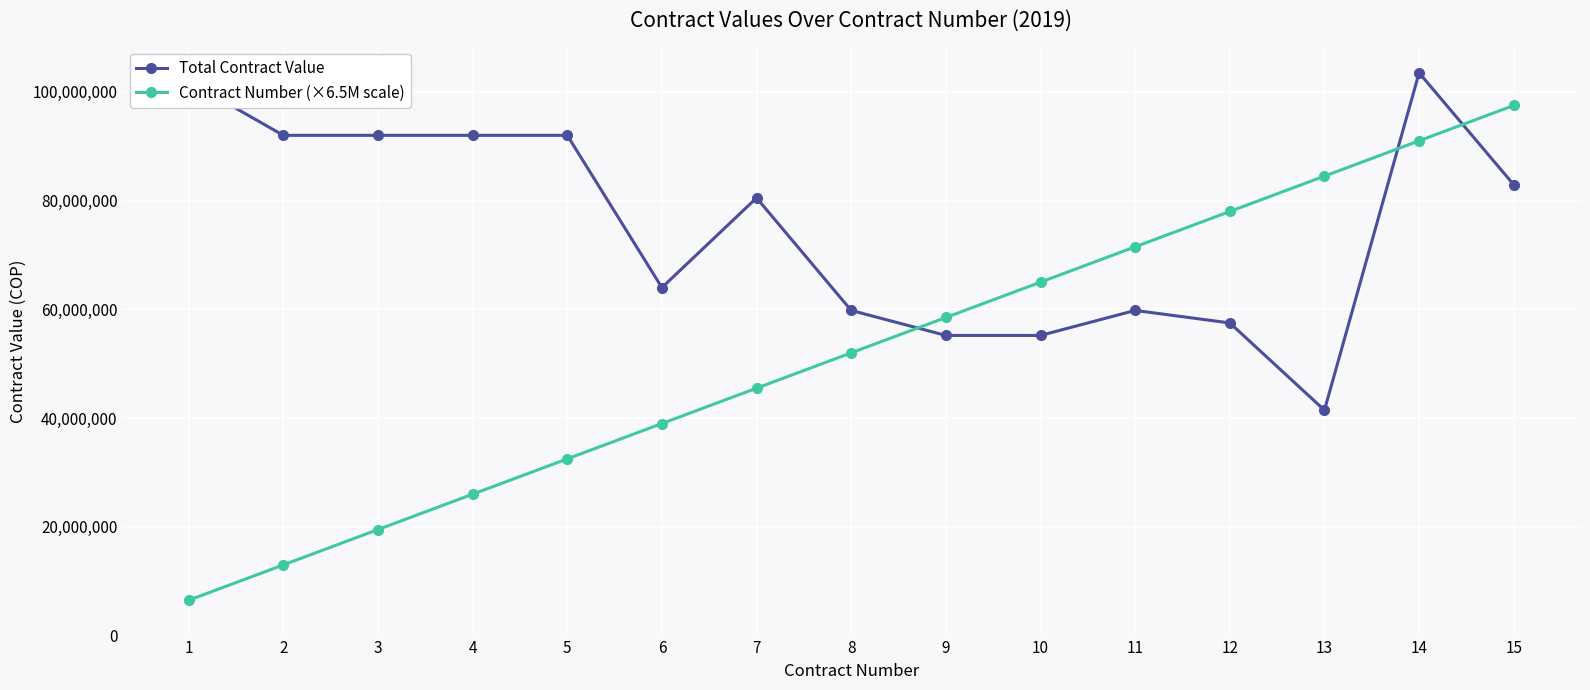

What is the spread (max minus min) of values at 3?

72500000